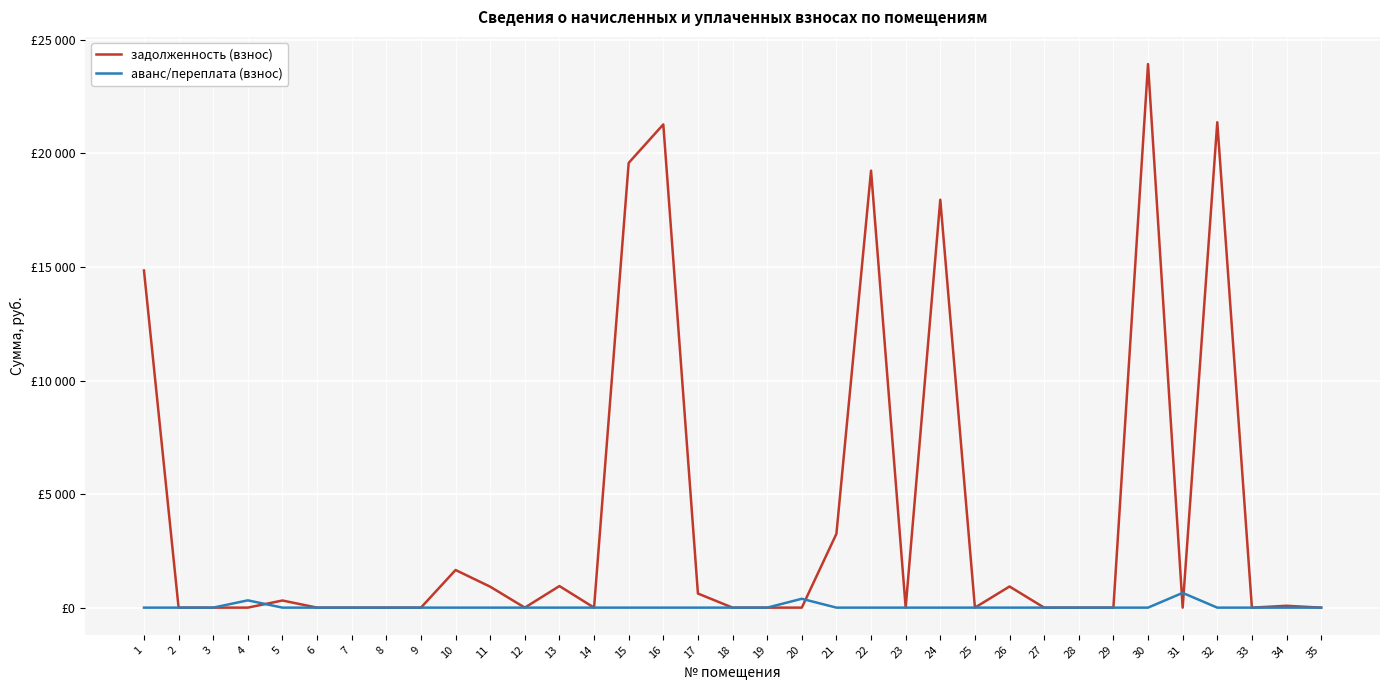

True or false: задолженность (взнос) has a value of 15951.8 at 9.

False